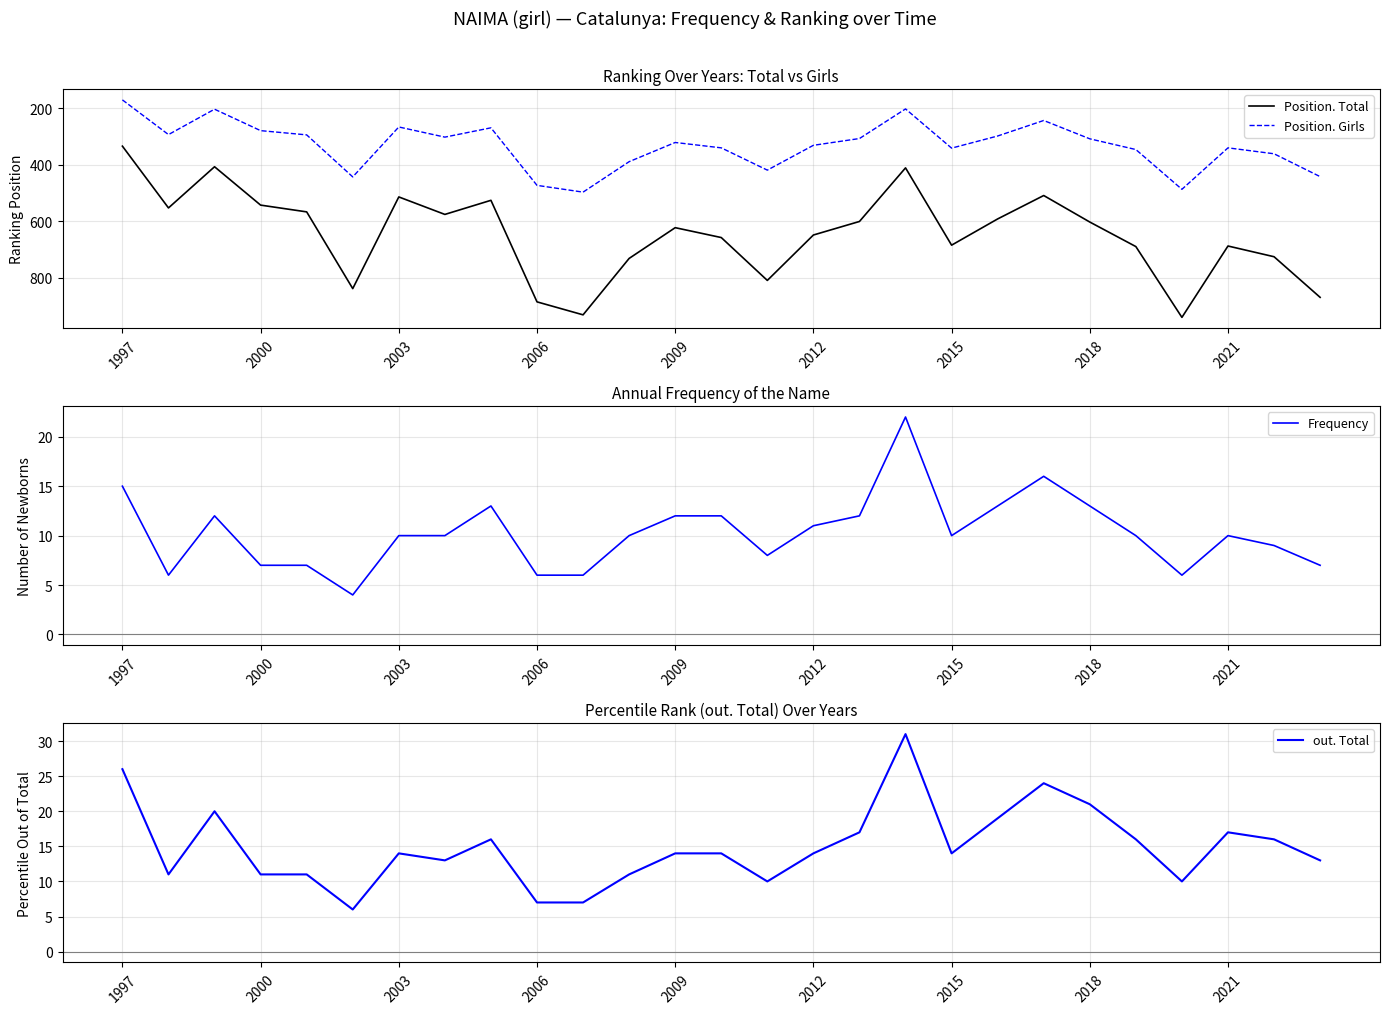

True or false: Position. Total has a value of 543 at 2000.

True